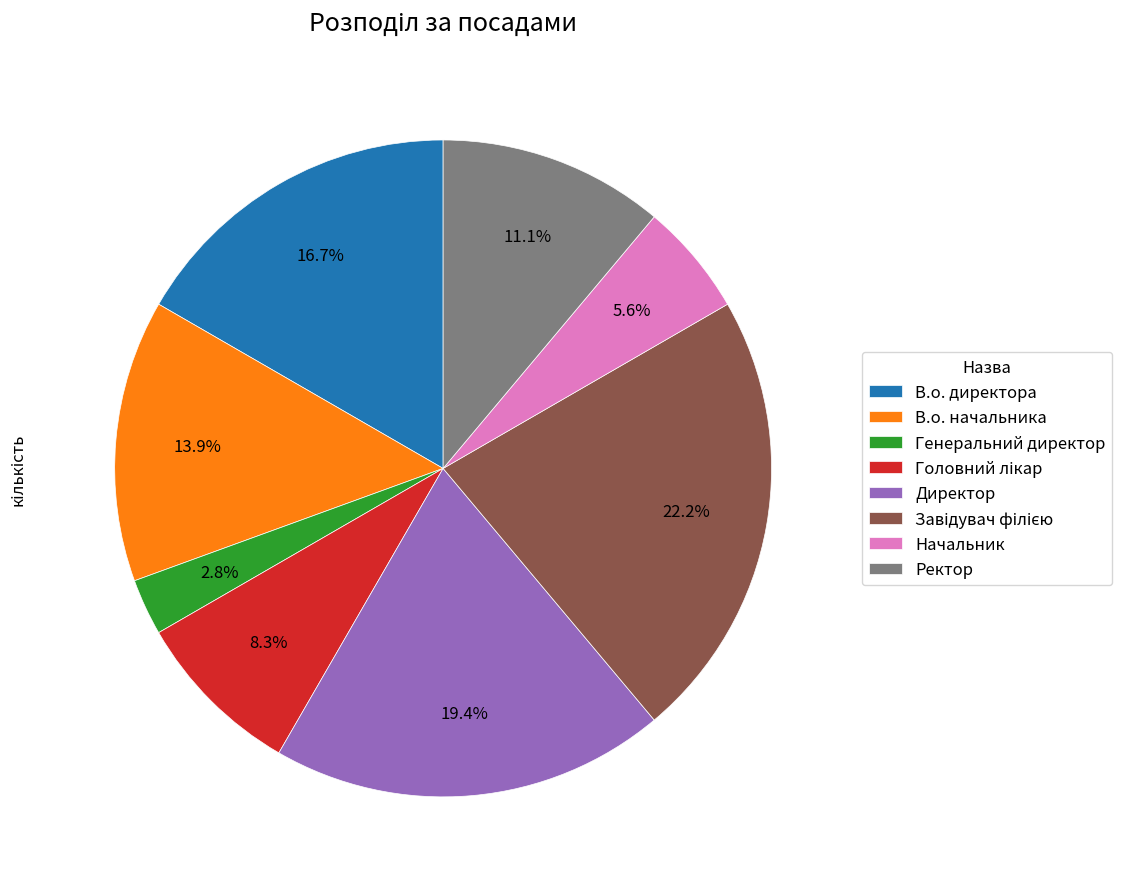

Does В.о. начальника account for over 50% of the chart?

No